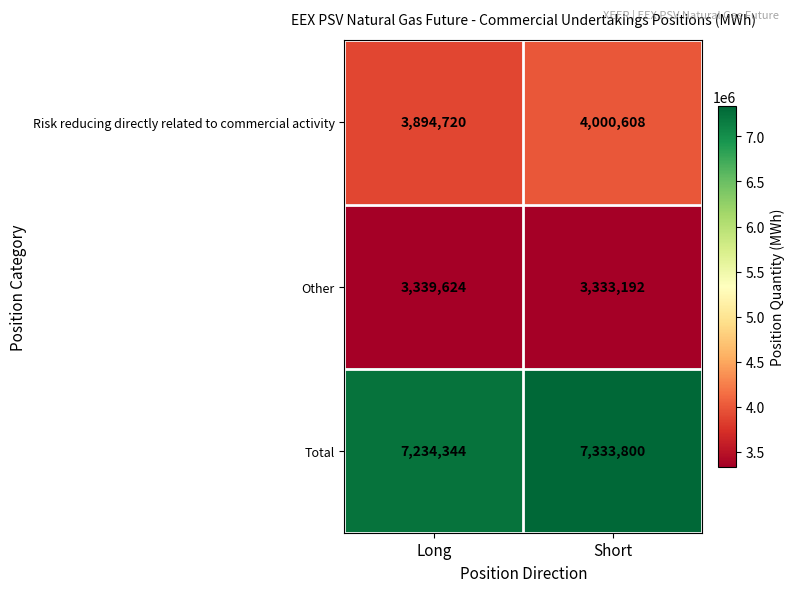

Which label corresponds to the largest value in the chart?

Short